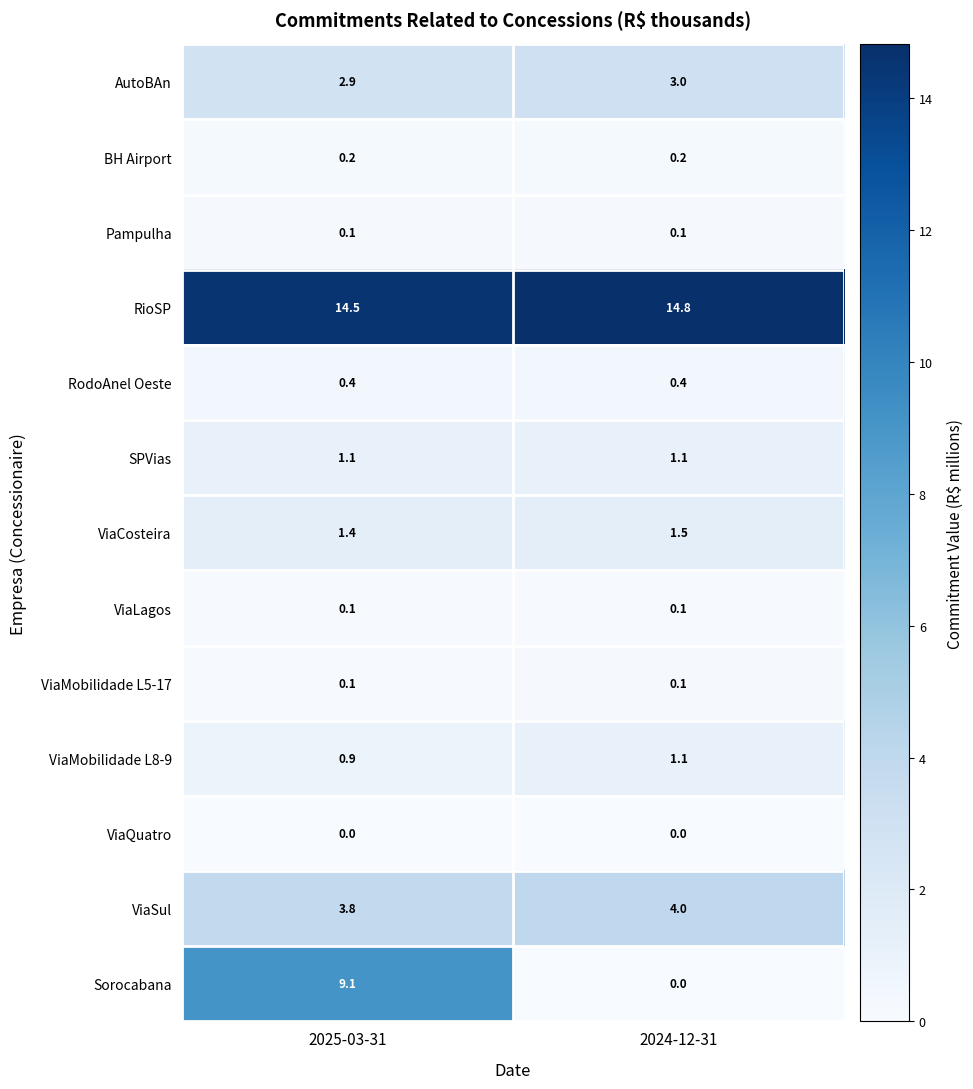

At which label is ViaSul closest to 3?

2025-03-31